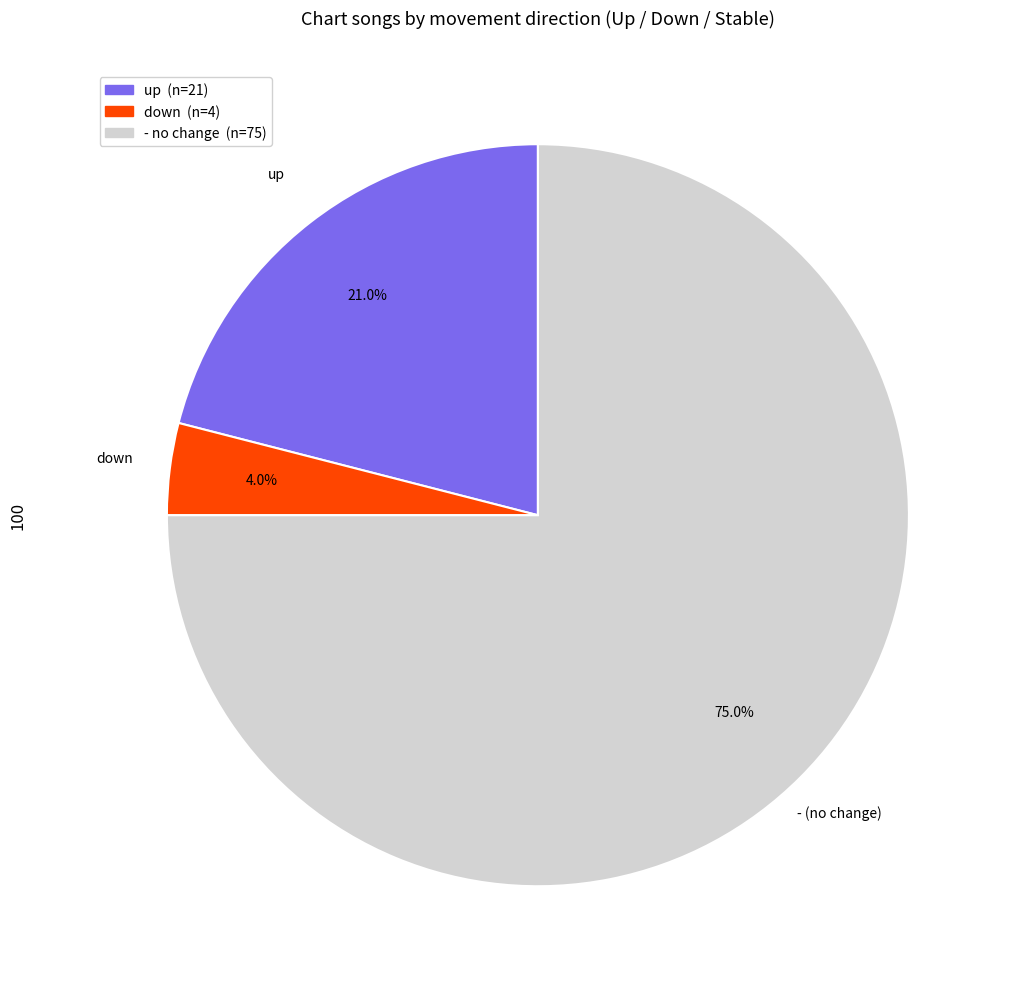

Rank the categories by value from lowest to highest.

down, up, -